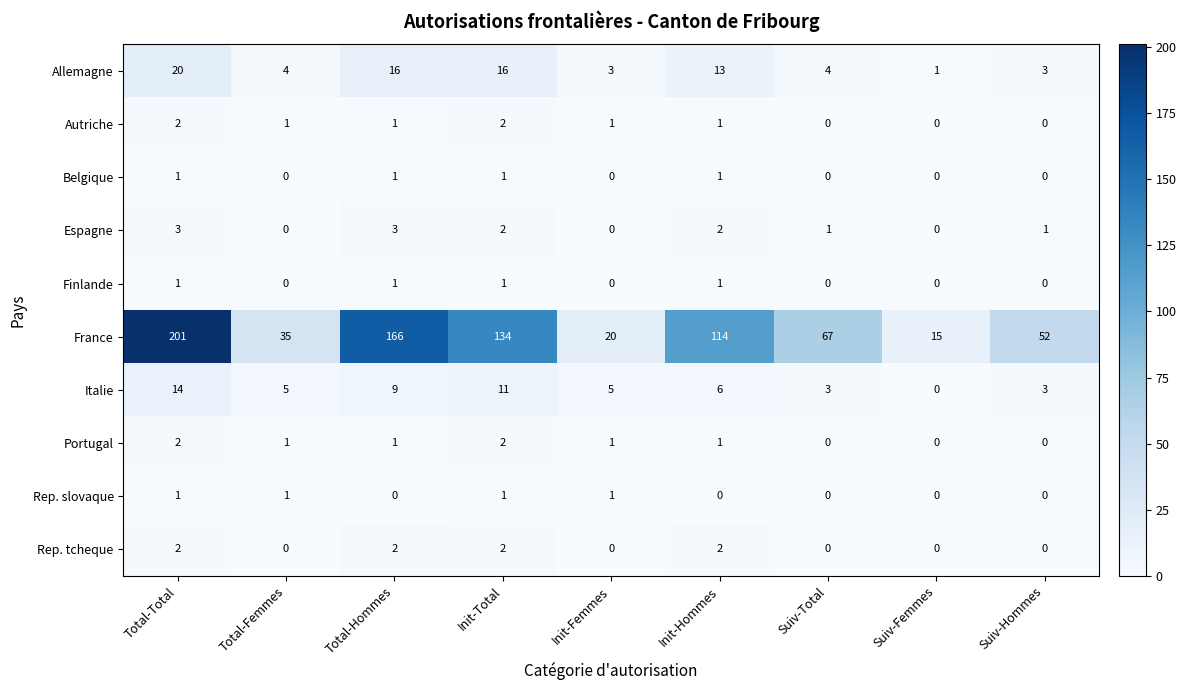

Which label corresponds to the largest value in the chart?

Total-Total